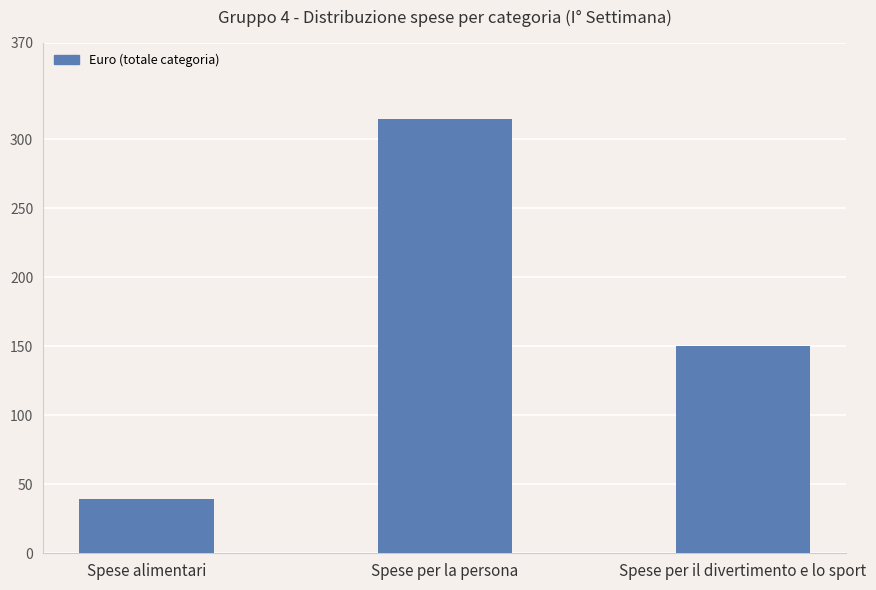

What is the sum of all values?

504